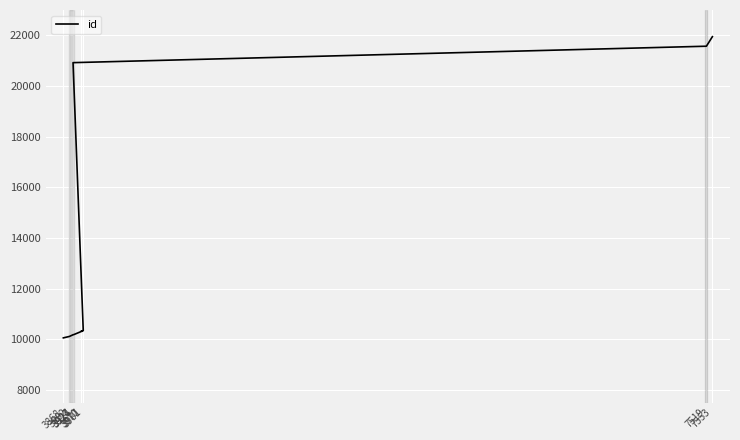

What value does the data have at 3868?

10053